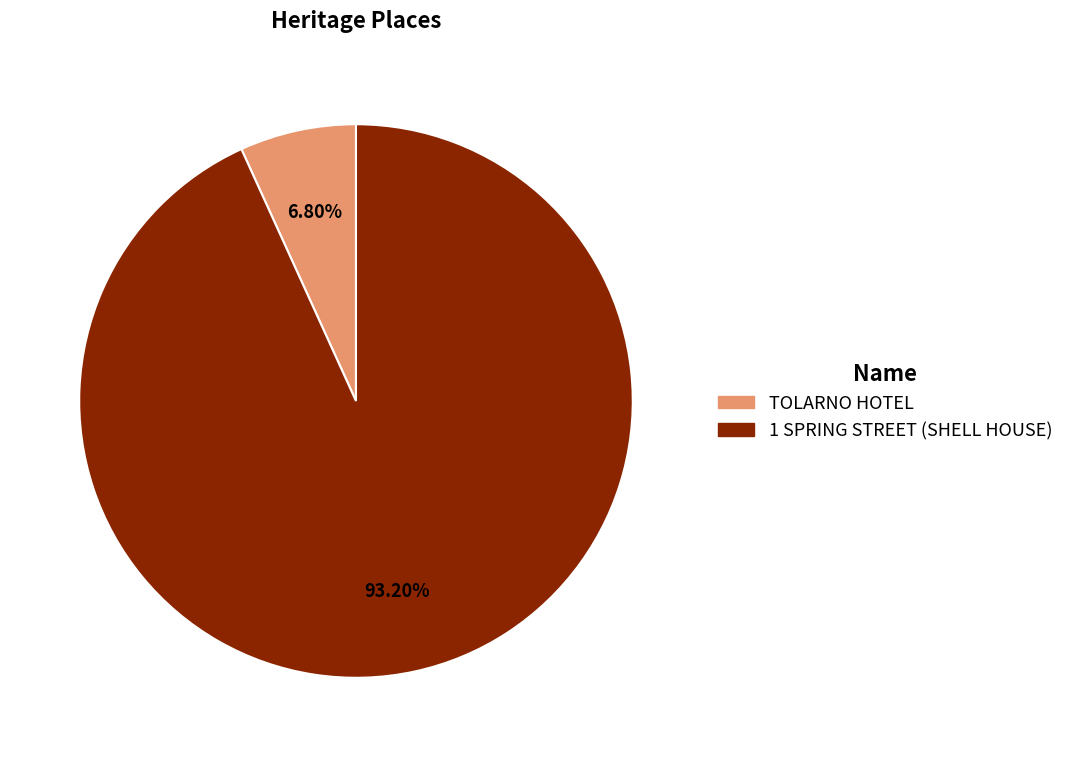

Does TOLARNO HOTEL account for over 50% of the chart?

No